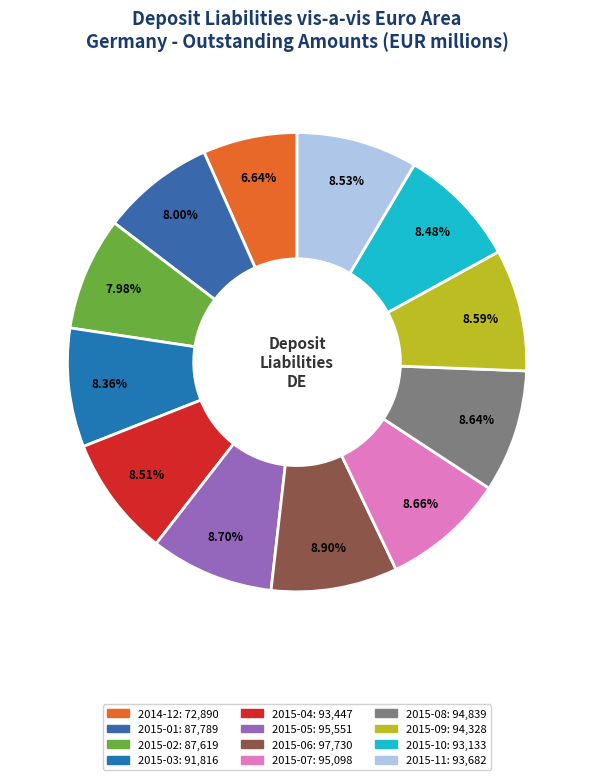

Count the number of slices in the pie.

12